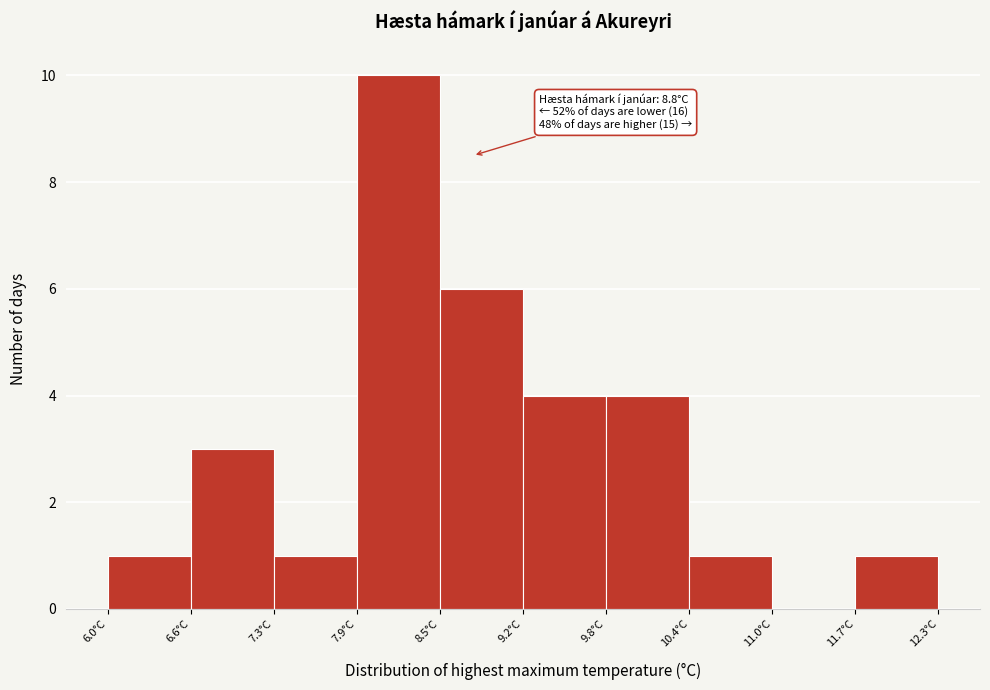

Which range on the x-axis has the tallest bar?

7.89 to 8.52